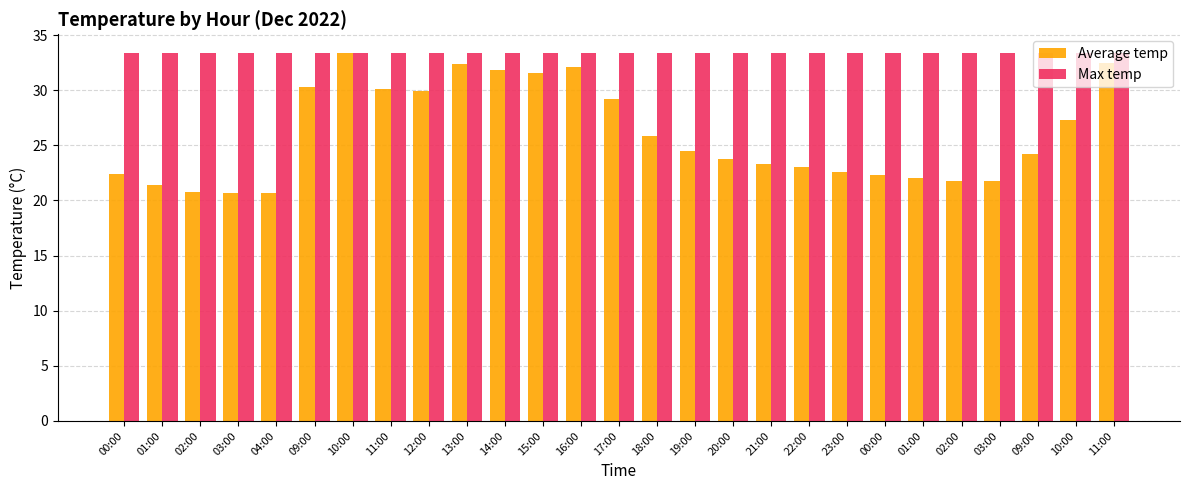

Between 02:00 and 01:00, which is larger?

01:00